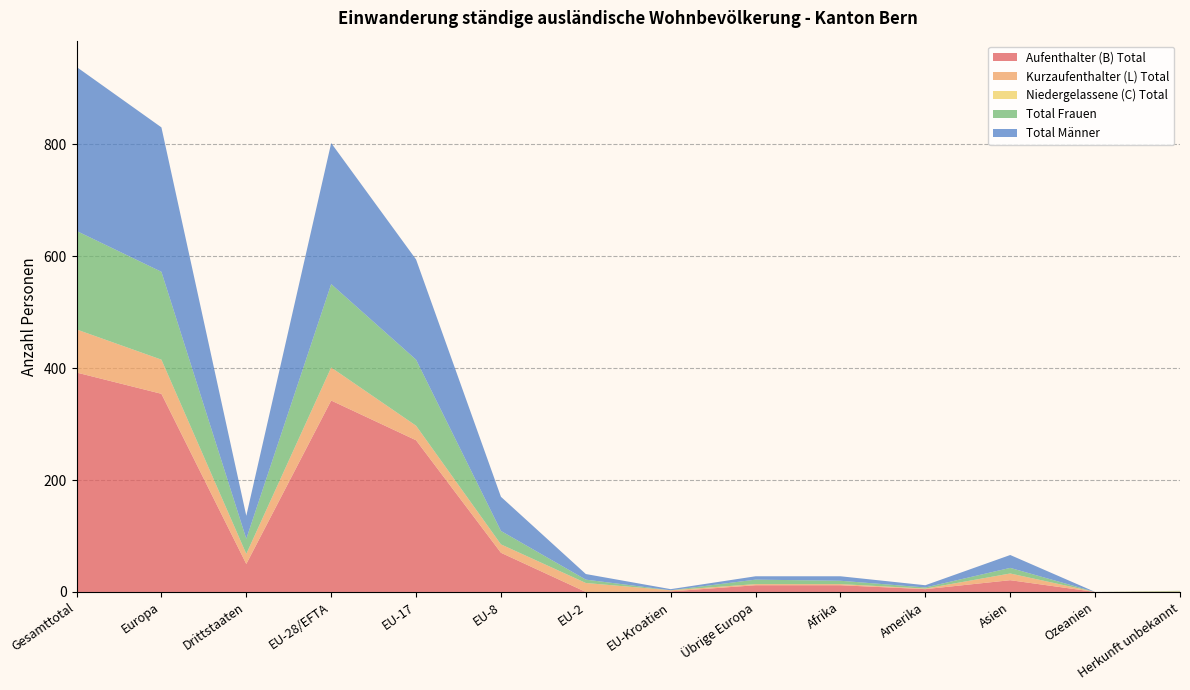

Reading left to right, what are all the values shown in this chart?

Aufenthalter (B) Total: 392	354	50	342	271	70	0	1	12	12	5	21	0	0
Kurzaufenthalter (L) Total: 77	61	18	59	26	15	16	2	2	2	1	12	0	1
Niedergelassene (C) Total: 0	0	0	0	0	0	0	0	0	0	0	0	0	0
Total Frauen: 176	157	27	149	118	24	6	0	8	6	2	10	0	1
Total Männer: 293	258	41	252	179	61	10	2	6	8	4	23	0	0